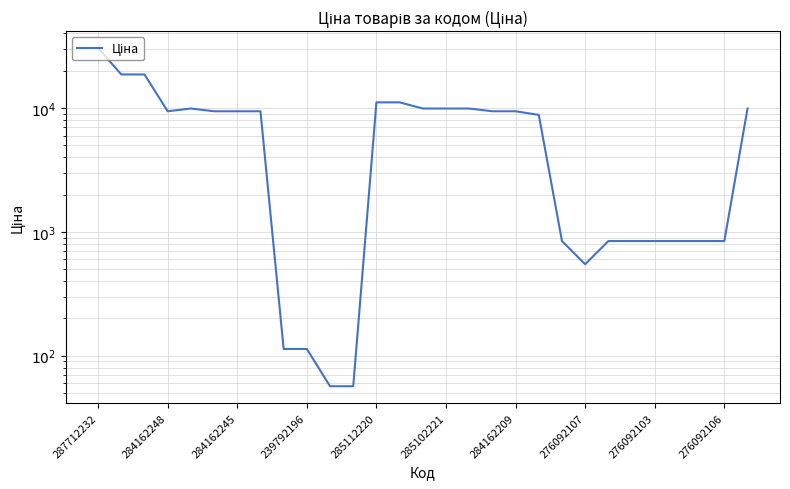

Which label corresponds to the largest value in the chart?

287712232